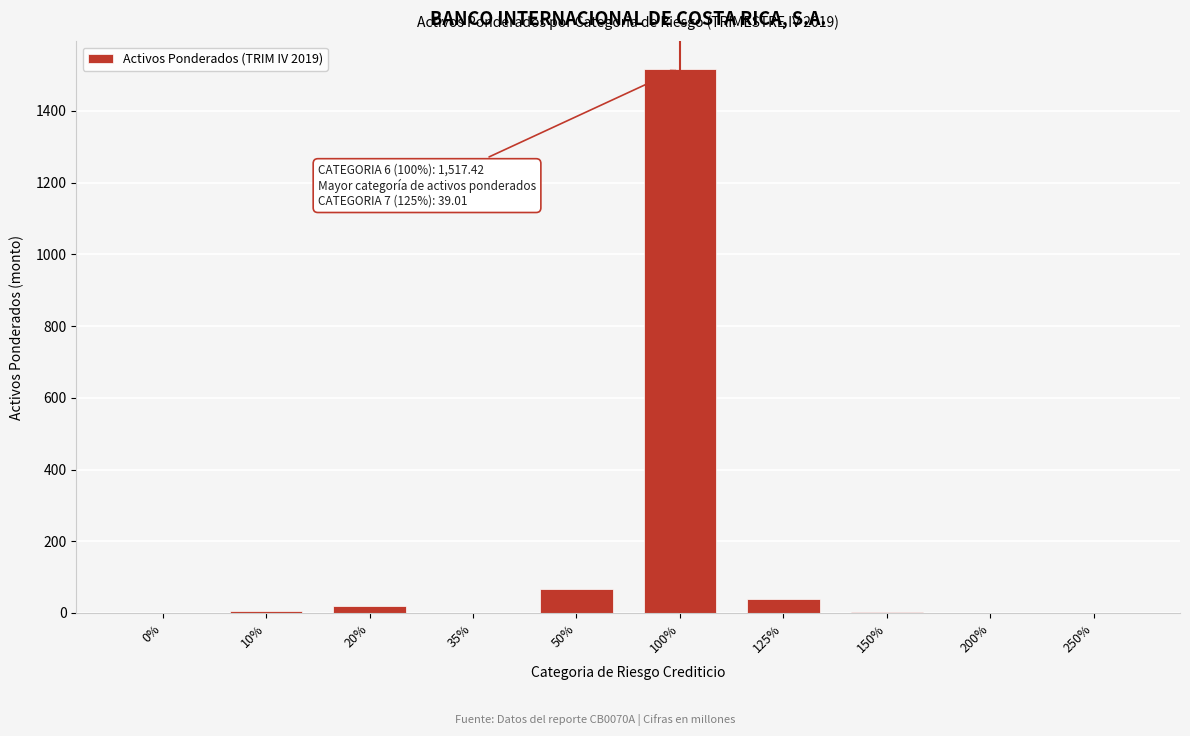

The chart shows a value of -970.3 at 200%. True or false?

False